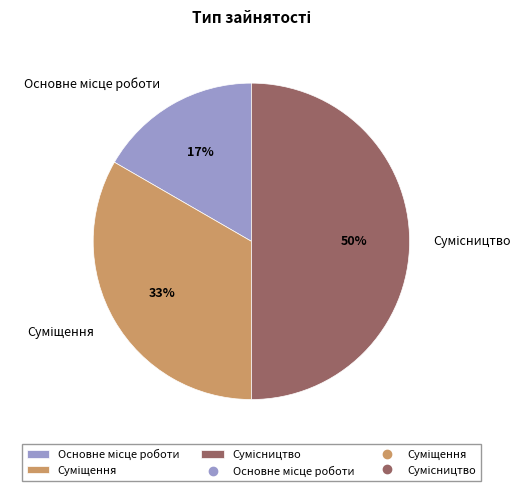

To the nearest percent, what is the average slice percentage?

33%